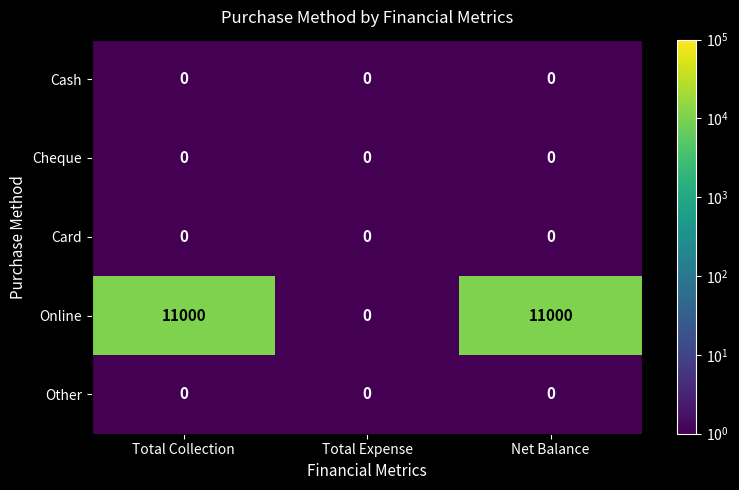

How many distinct data groups are displayed?

5